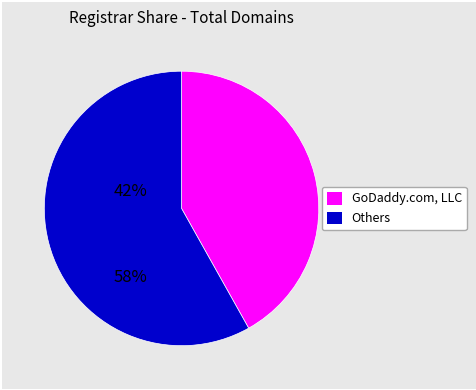

Is there any slice that represents more than half of the pie?

Yes